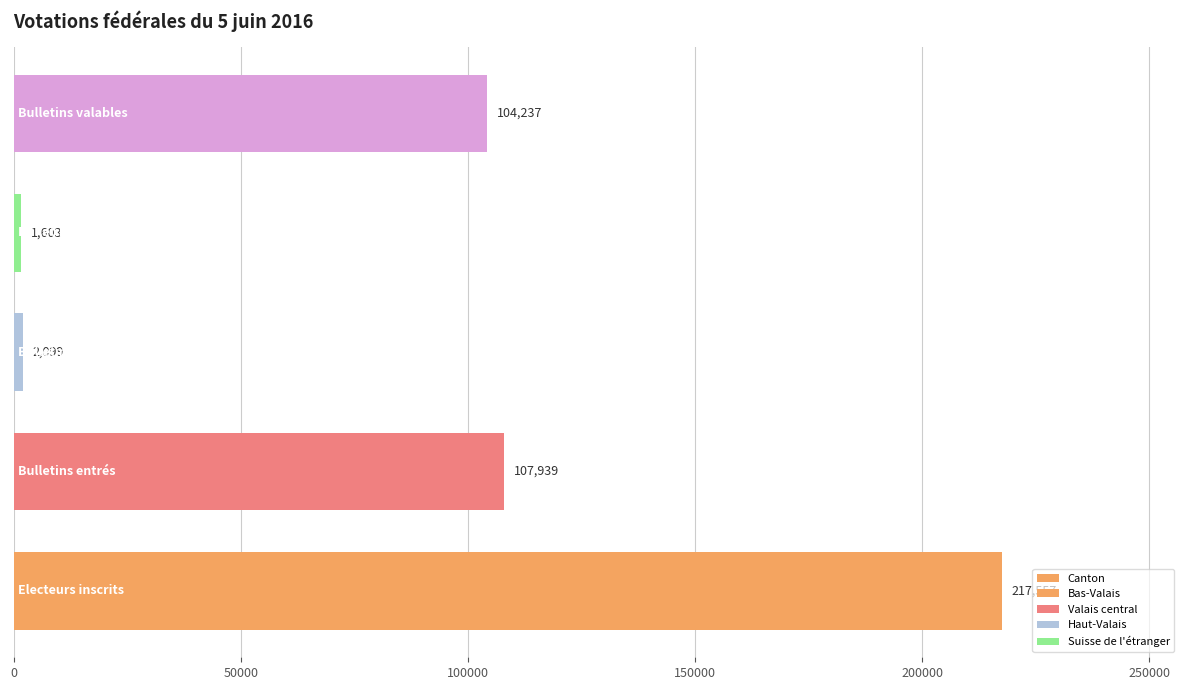

How many bars are there in total?

5